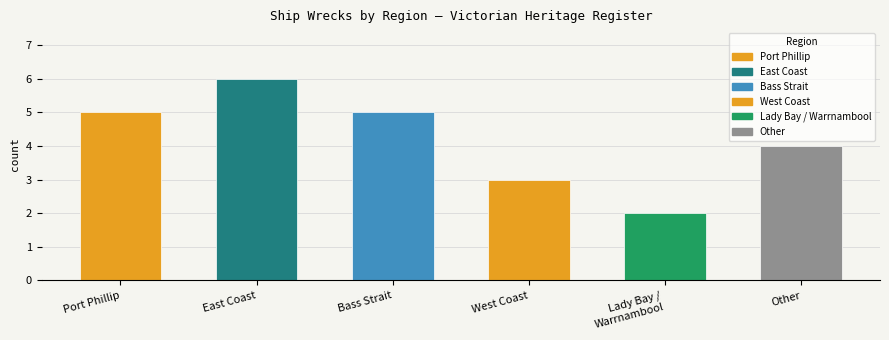

Which category has the lowest value across all series?

Lady Bay /
Warrnambool